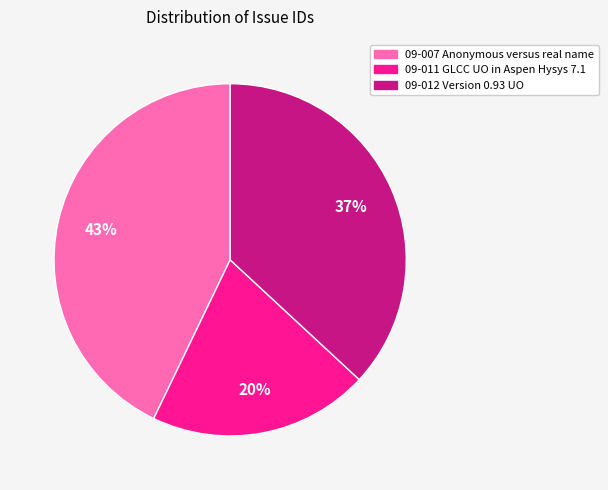

Which slice is the smallest?

09-011 GLCC UO in Aspen Hysys 7.1